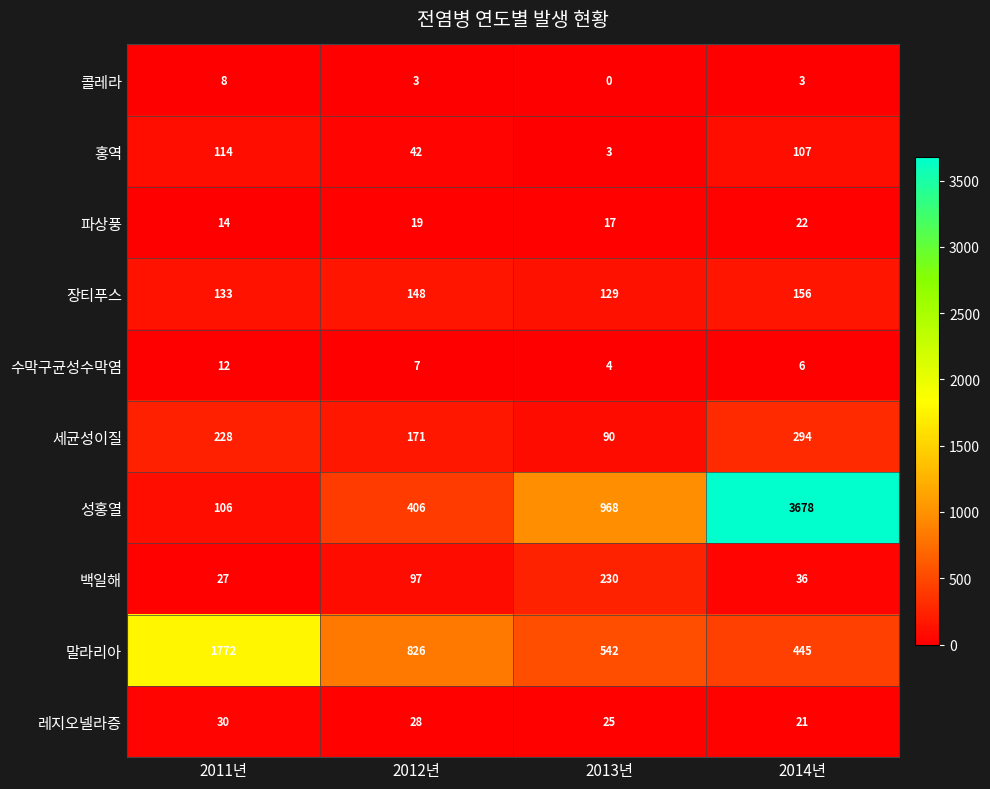

Which series has the widest spread of values?

성홍열